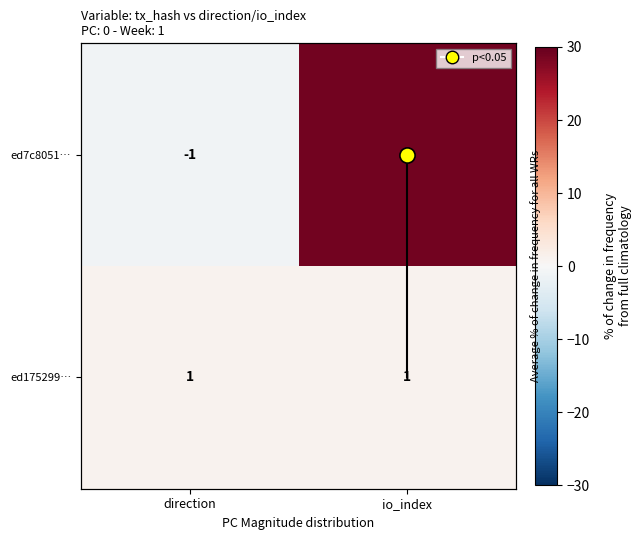

Which series has the largest total across all categories?

ed7c8051…